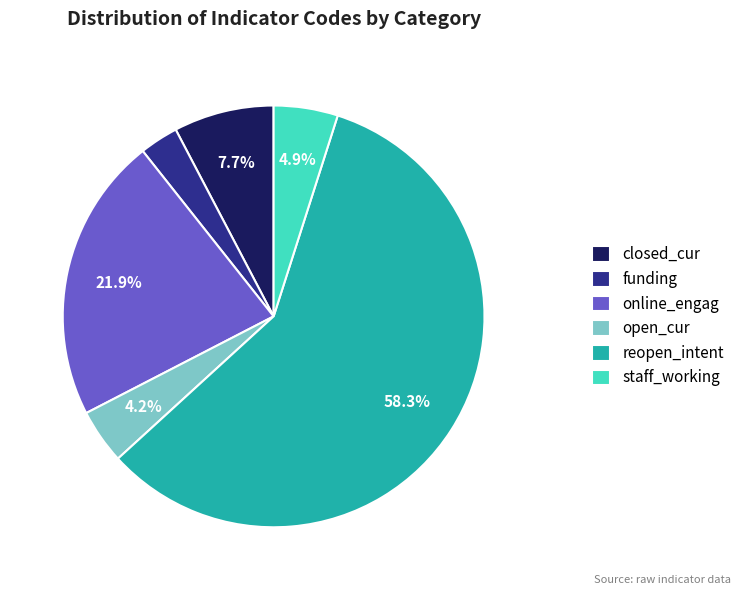

How many slices are in this pie chart?

6